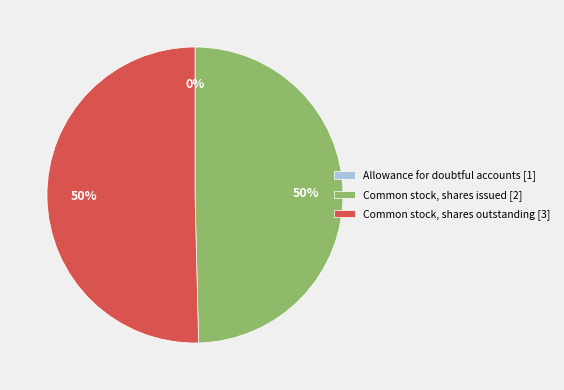

What is the majority slice?

Common stock, shares outstanding